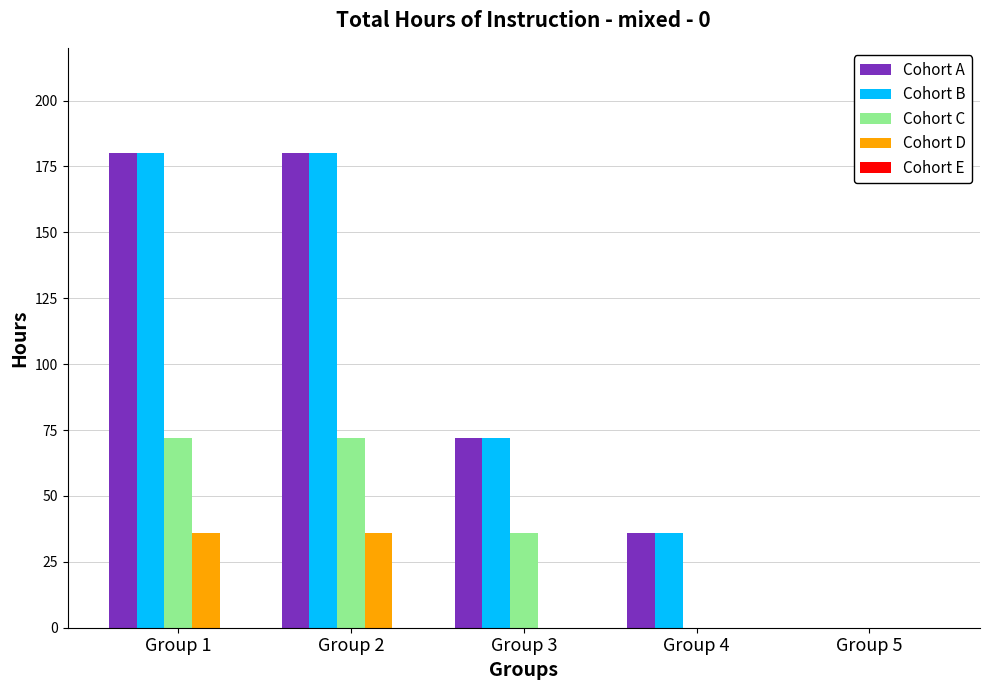

The value of Cohort A at Group 2 is 53. True or false?

False